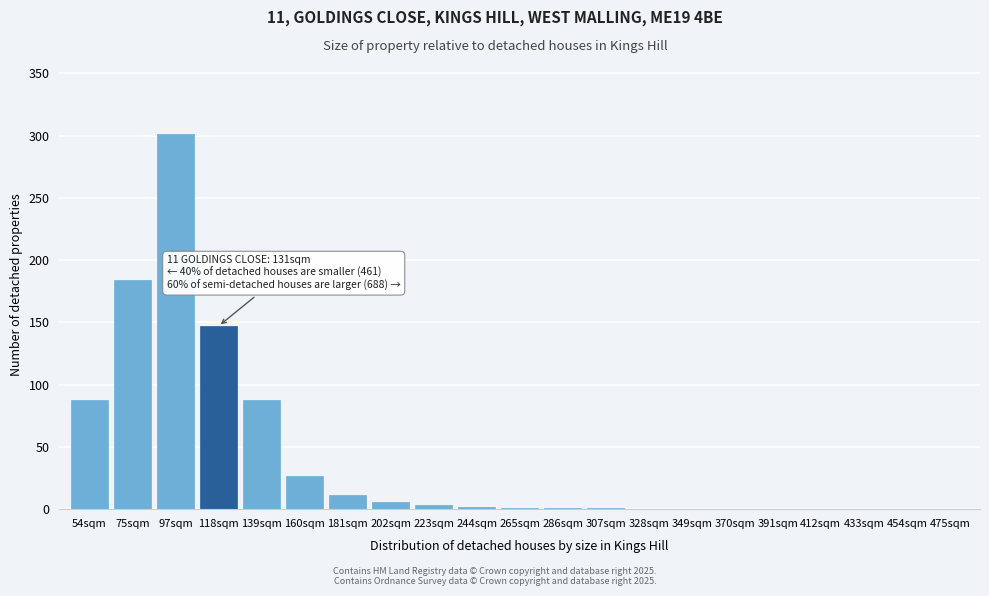

Between 181sqm and 160sqm, which is larger?

160sqm